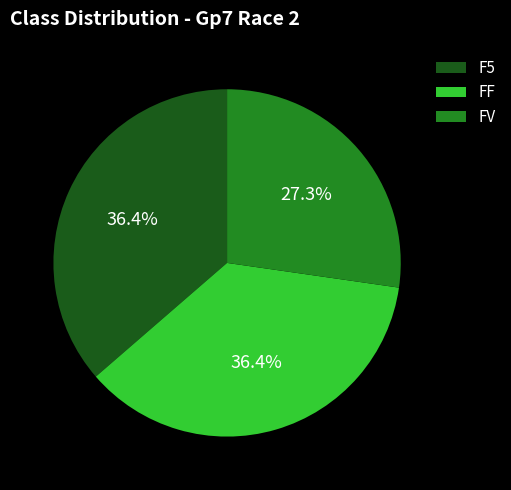

Is there any slice that represents more than half of the pie?

No